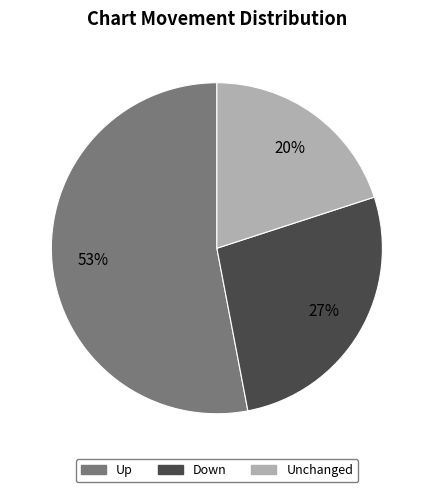

To the nearest percent, what is the average slice percentage?

33%